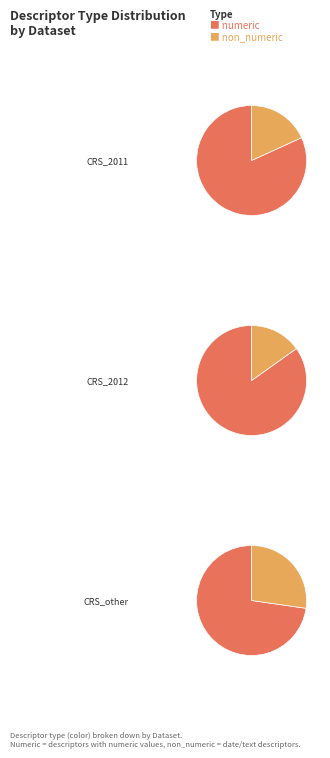

Is the sum of Strawberry_CRS_phenotyping_2011 and Strawberry_CRS_phenotyping_other greater than half?

Yes